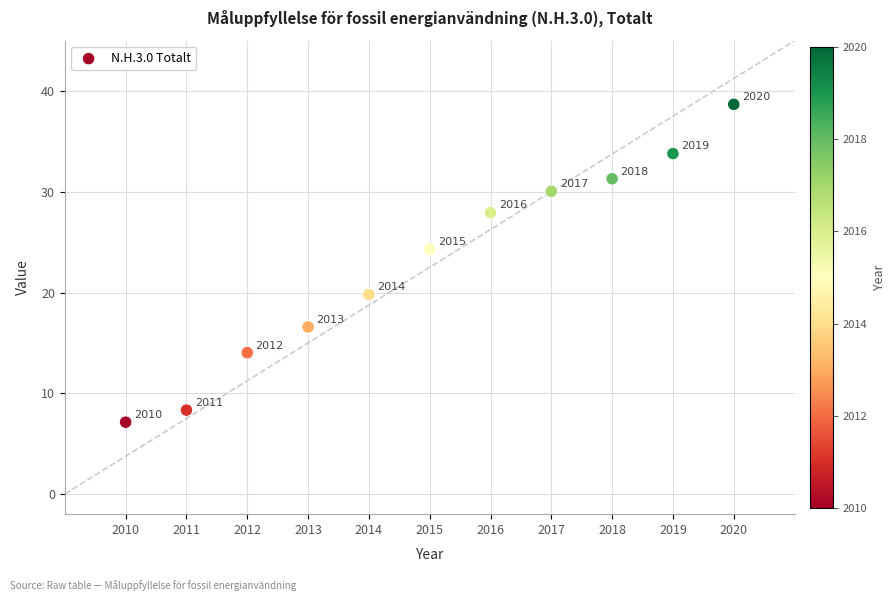

What Y value in the scatter plot is closest to 22?

19.8